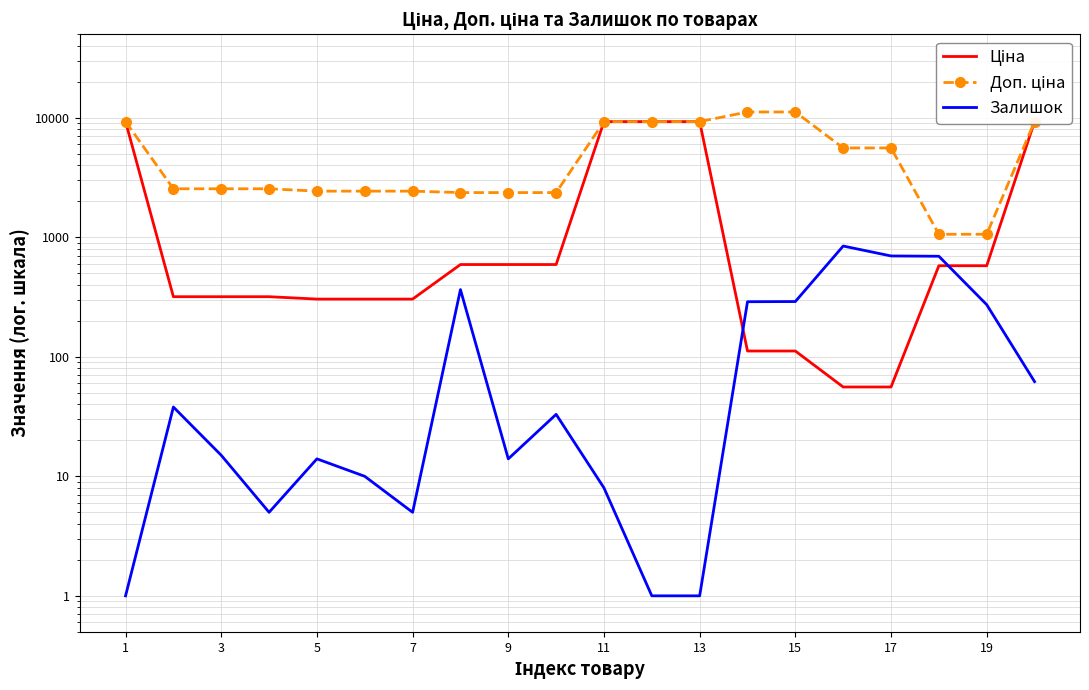

What is the value of the Доп. ціна point at the 3rd from the left?

2546.4